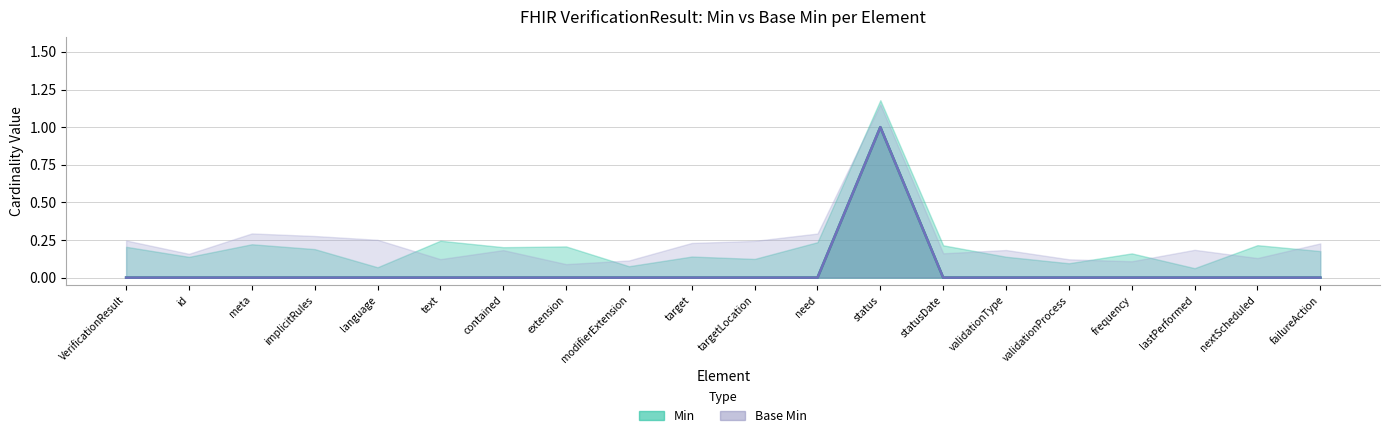

How many interior local peaks does the Min series have?

1